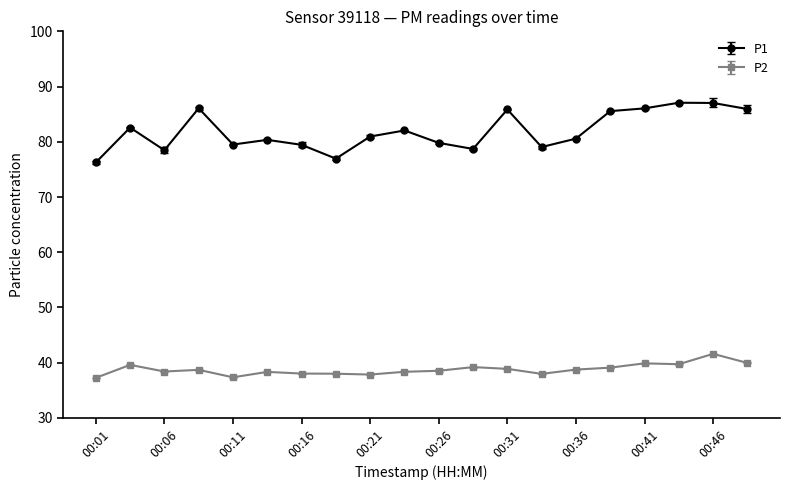

True or false: P2 and P1 intersect in this chart.

False